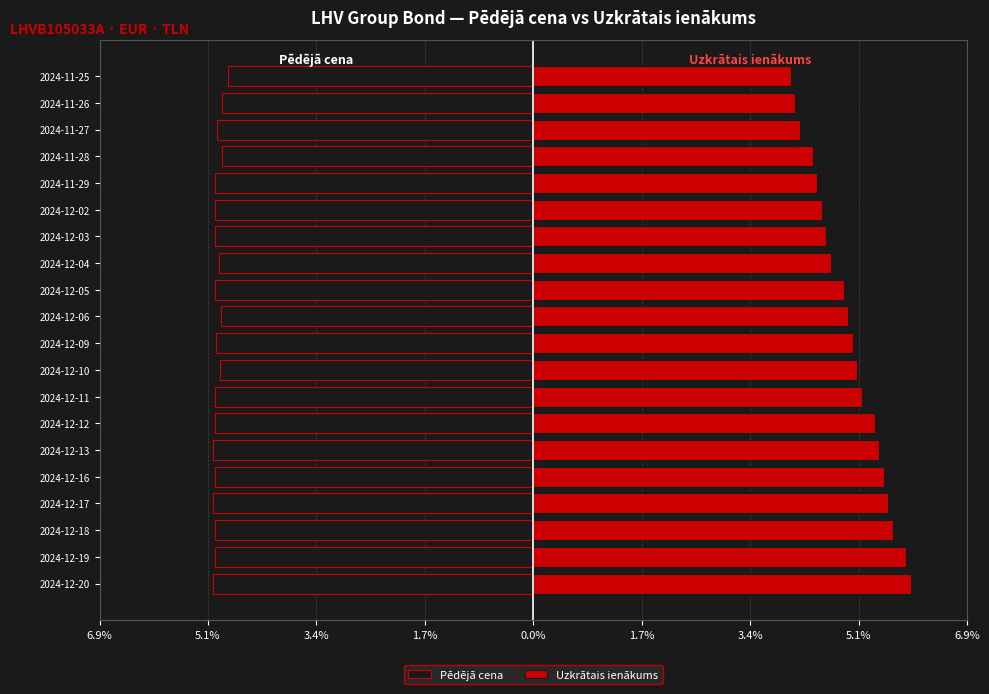

What is the maximum value shown in the chart?

6.0